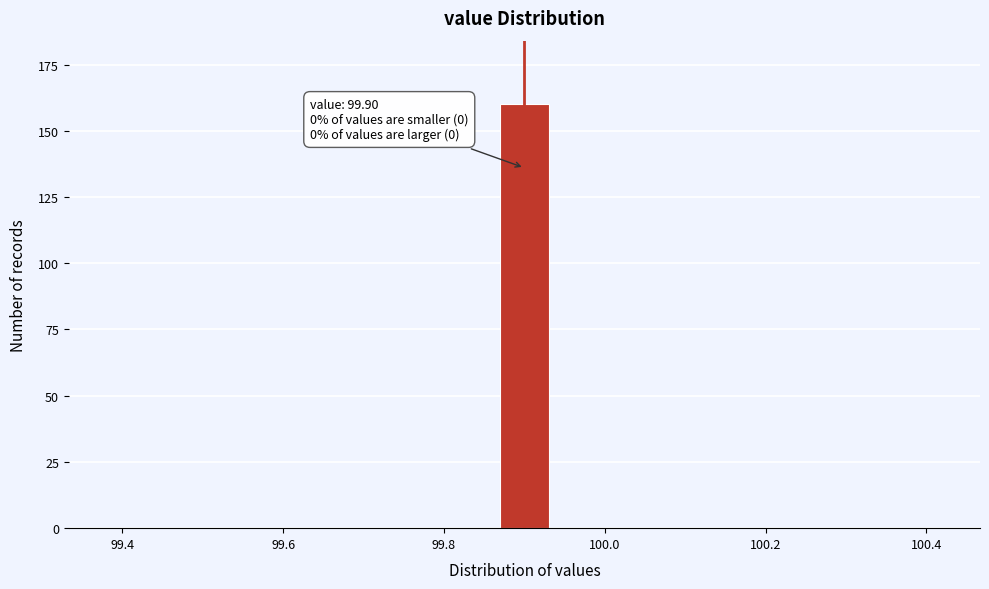

Read against the x-axis, roughly where is the centre of the tallest bar?

99.90